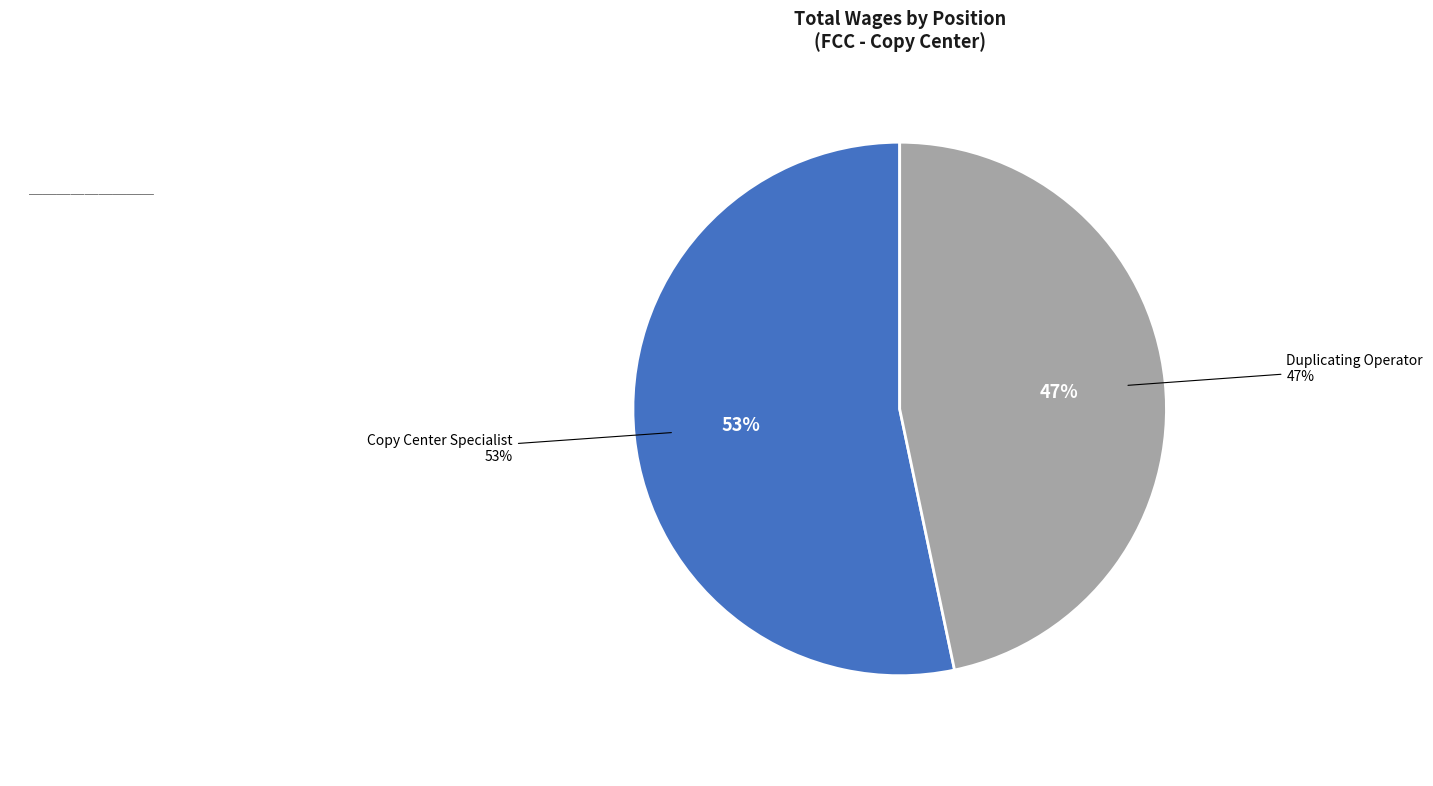

To the nearest percent, what is the combined percentage of Duplicating Operator and Copy Center Specialist?

100%